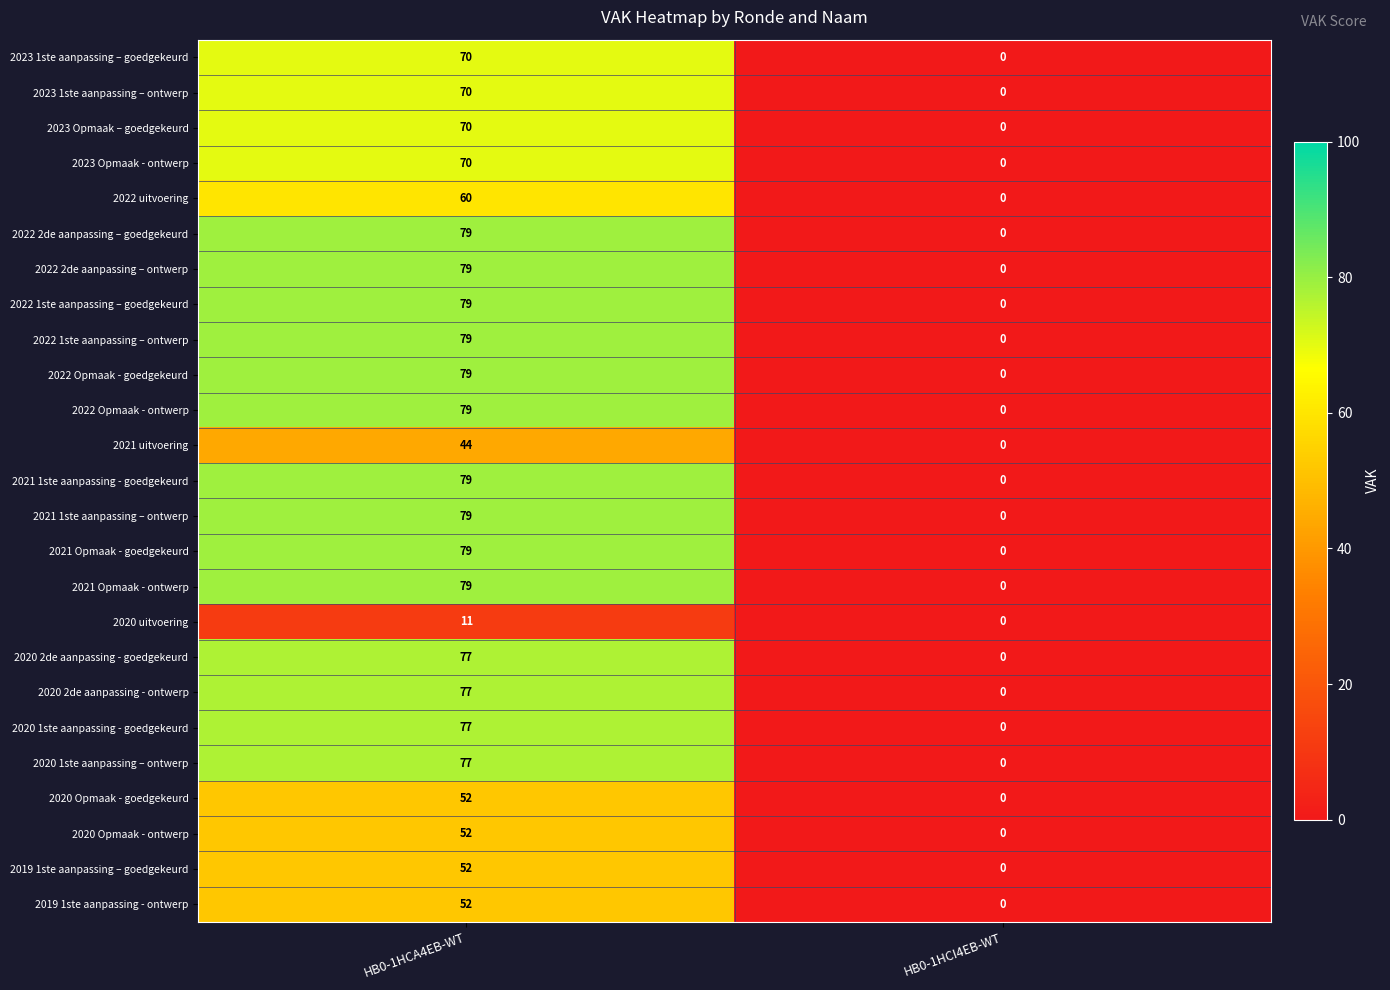

Where is 2021 1ste aanpassing - goedgekeurd nearest to the value 39?

HB0-1HCI4EB-WT